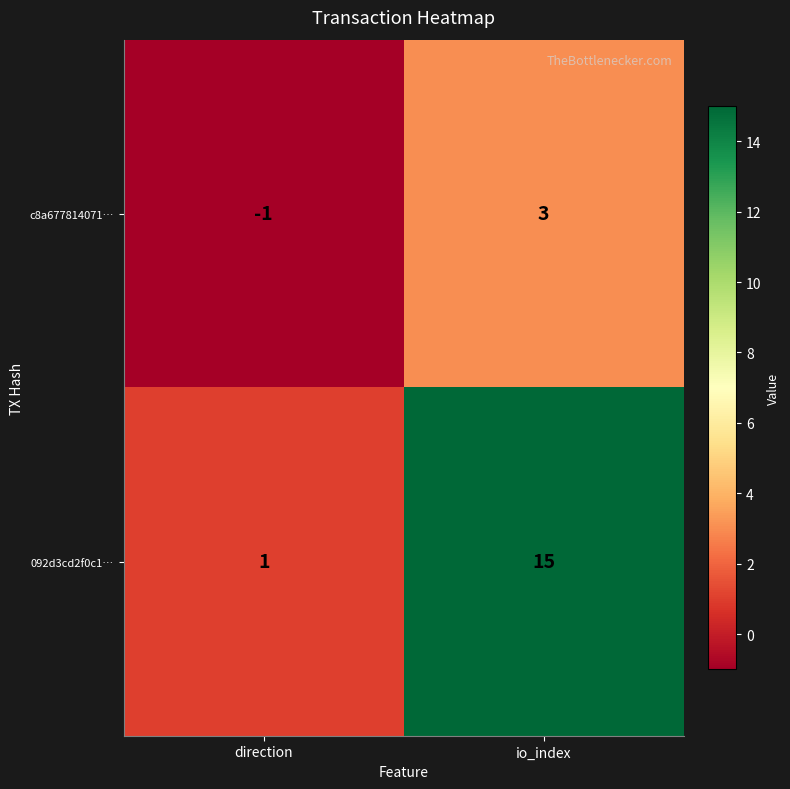

Reading left to right, what are all the values shown in this chart?

c8a677814071…: -1	3
092d3cd2f0c1…: 1	15